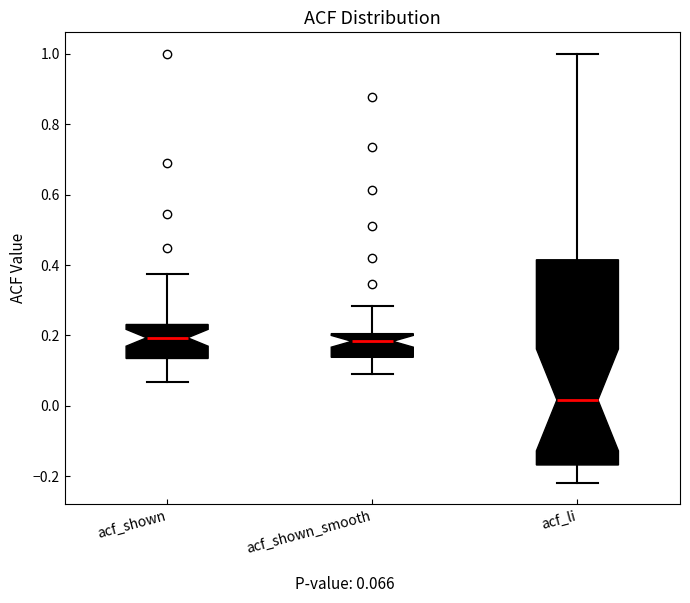

Which box is the tallest, from its lower edge to its upper edge?

acf_li